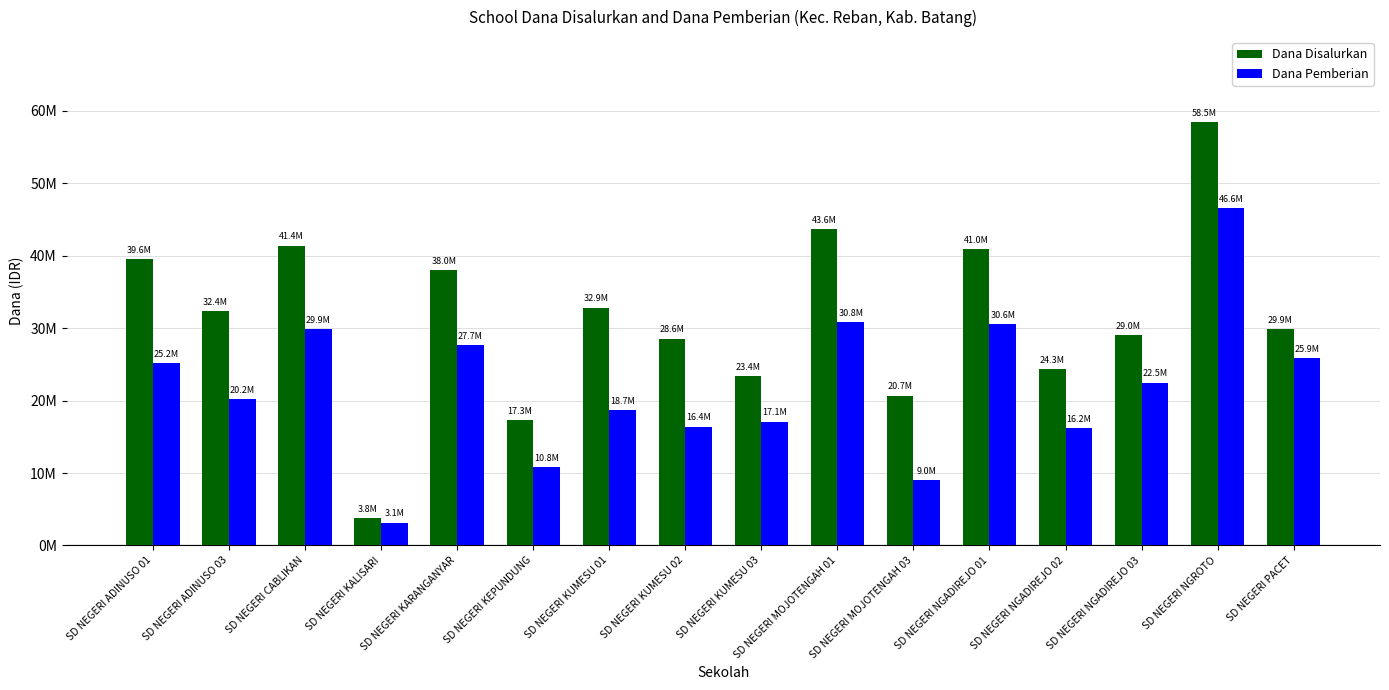

Is it true that Dana Pemberian equals 16425000 at SD NEGERI KUMESU 02?

True